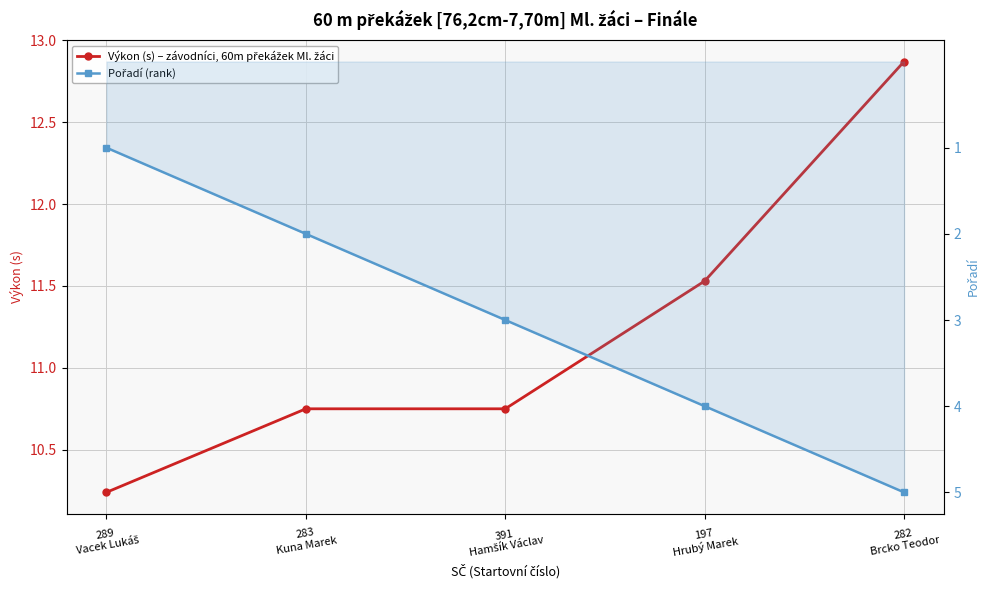

Which category has the lowest value in the Výkon (s) – závodníci, 60m překážek Ml. žáci series?

289
Vacek Lukáš